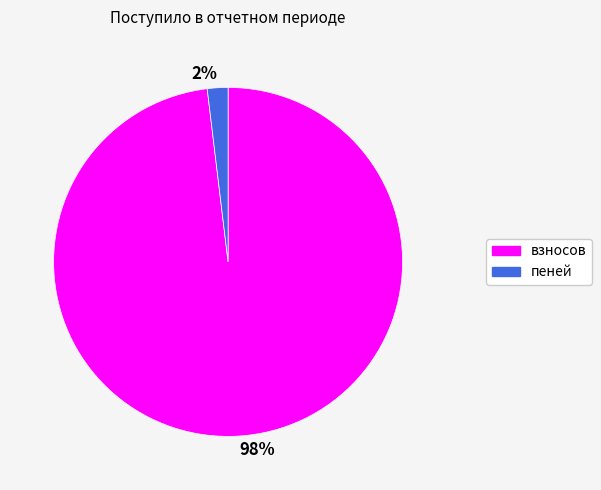

To the nearest percent, what is the difference between the largest and smallest slice percentages?

96%